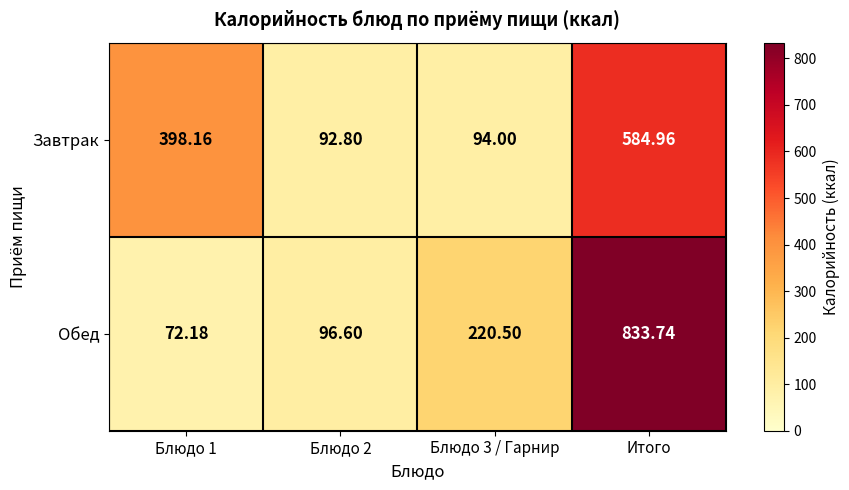

At which category is the sum across all series the highest?

Итого